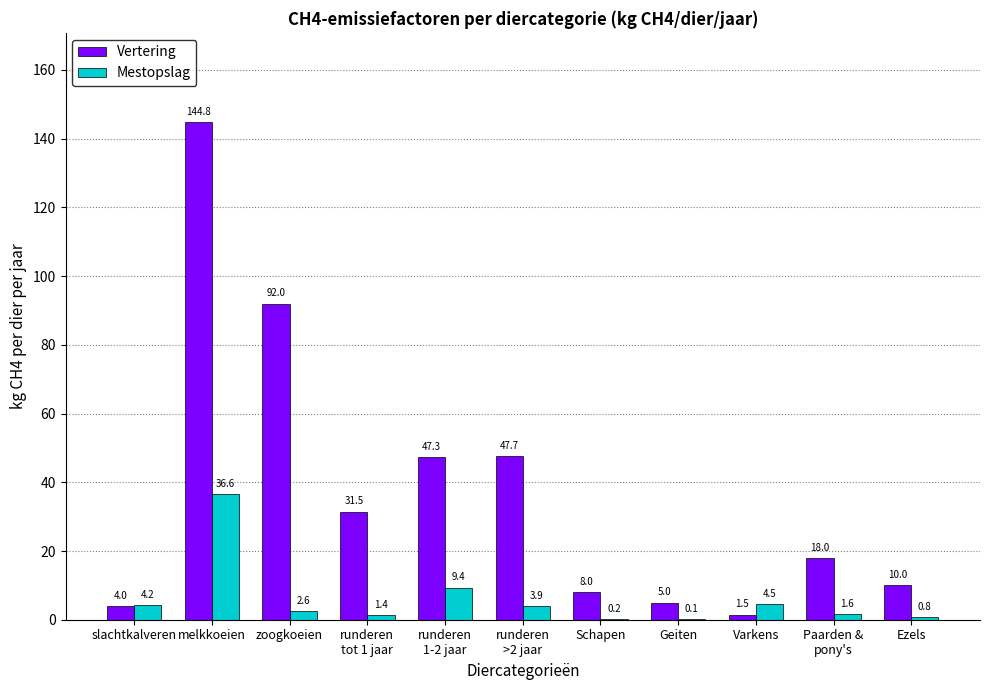

Are the bars horizontal?

No